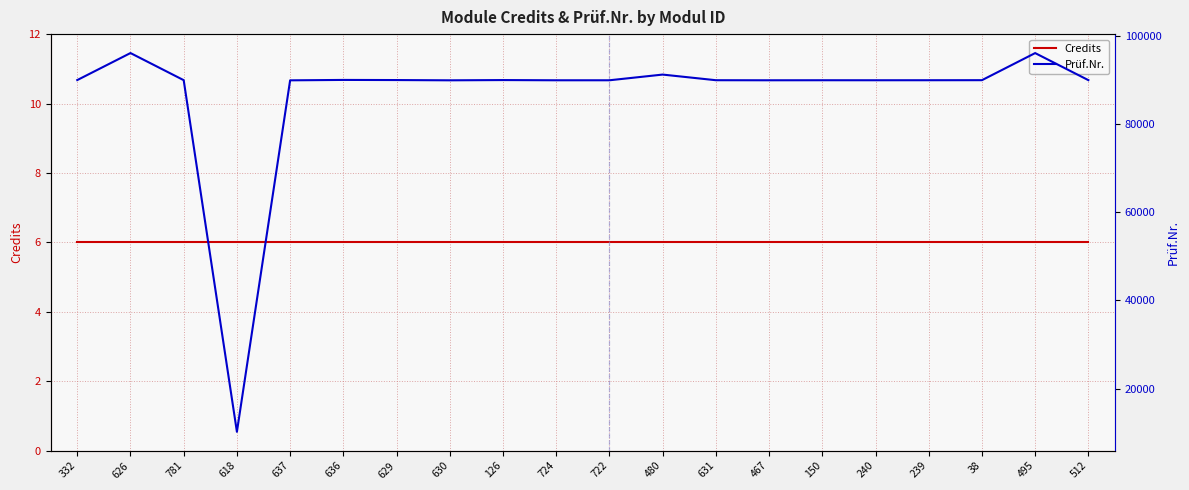

What position from the left is 480?

12